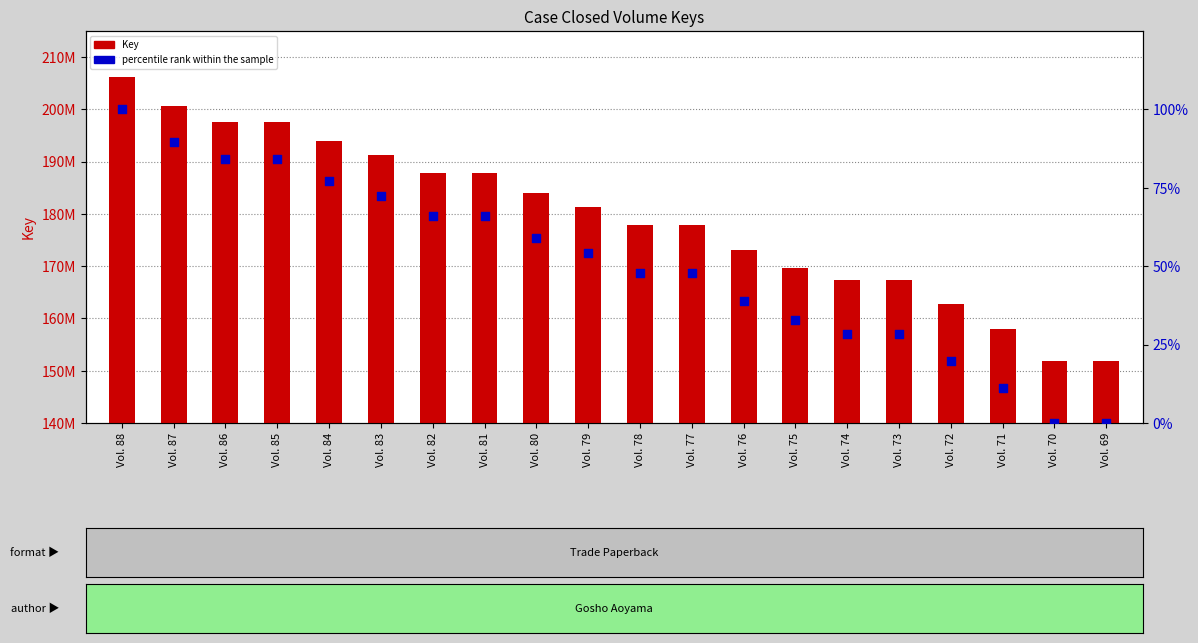

Which series reaches the maximum Y coordinate?

Key